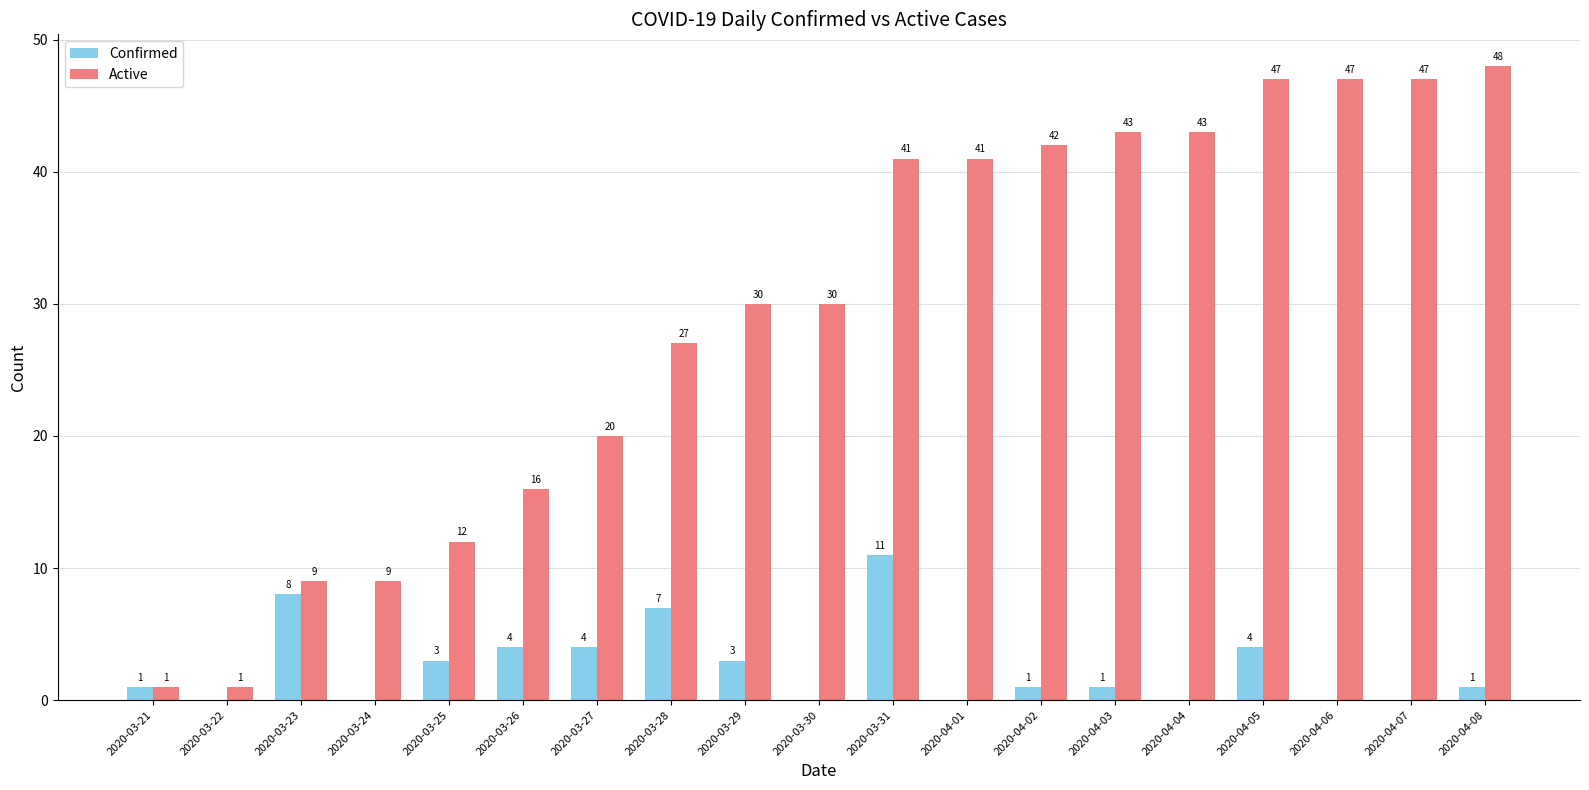

Is the value of Confirmed at 2020-04-03 greater than the value of Active at 2020-04-02?

No